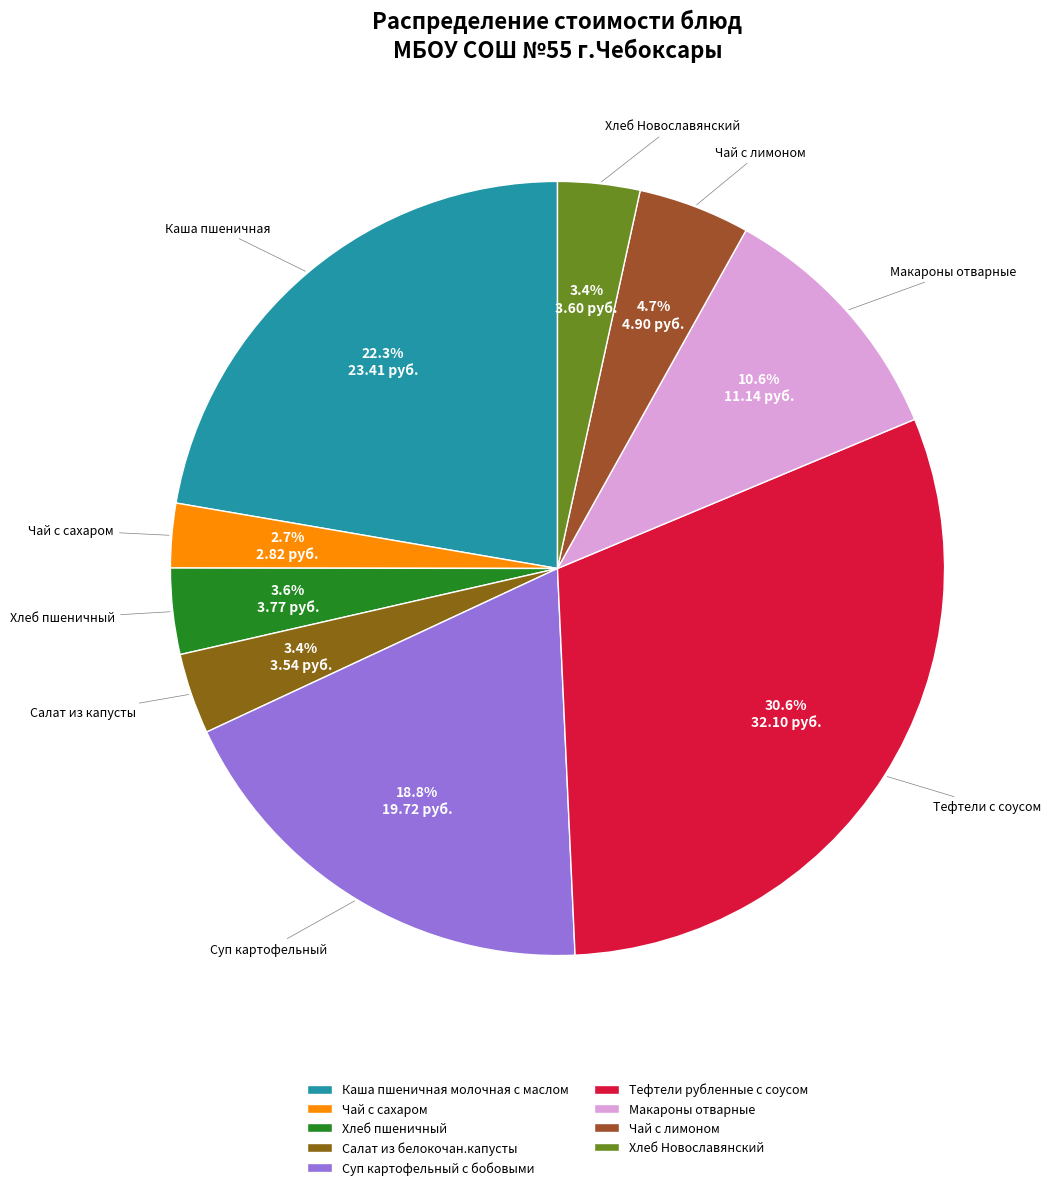

To the nearest percent, what is the combined percentage of Суп картофельный с бобовыми and Макароны отварные?

29%